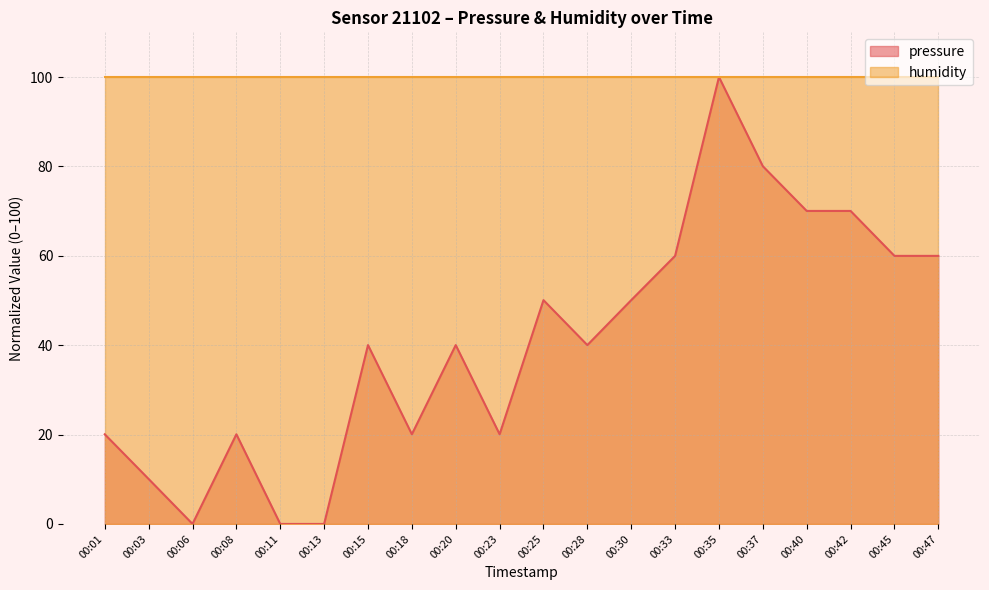

True or false: the data has more than 0 interior local peaks.

True